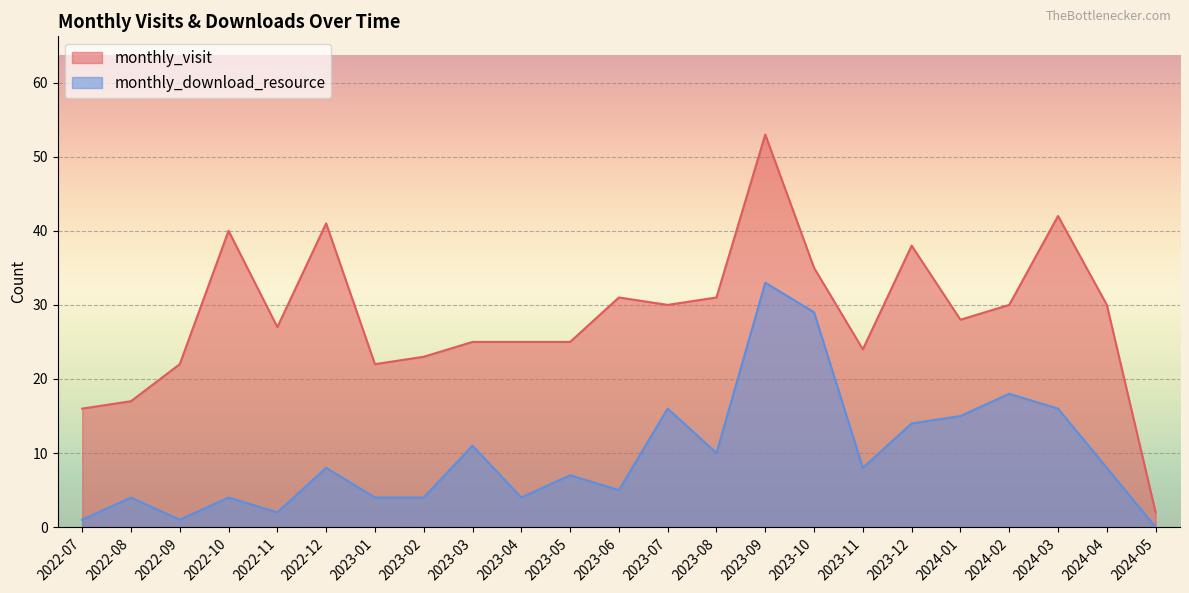

Where is monthly_download_resource nearest to the value 16?

2023-07